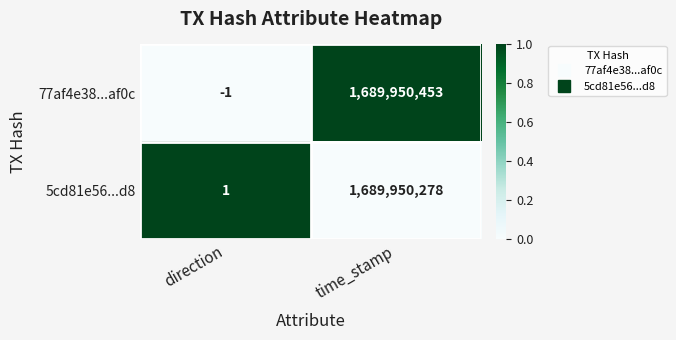

At how many categories does at least one series exceed 0?

2